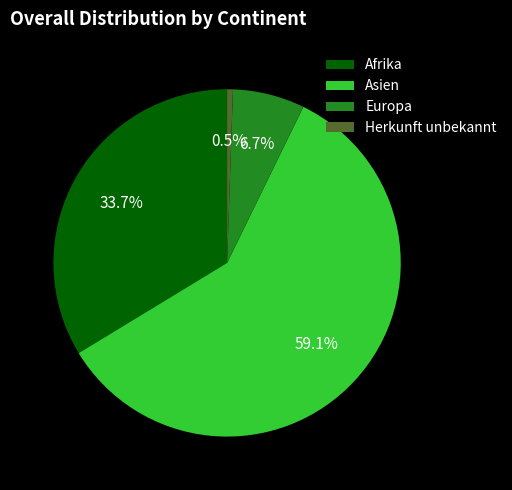

Which category has the biggest portion of the pie?

Asien